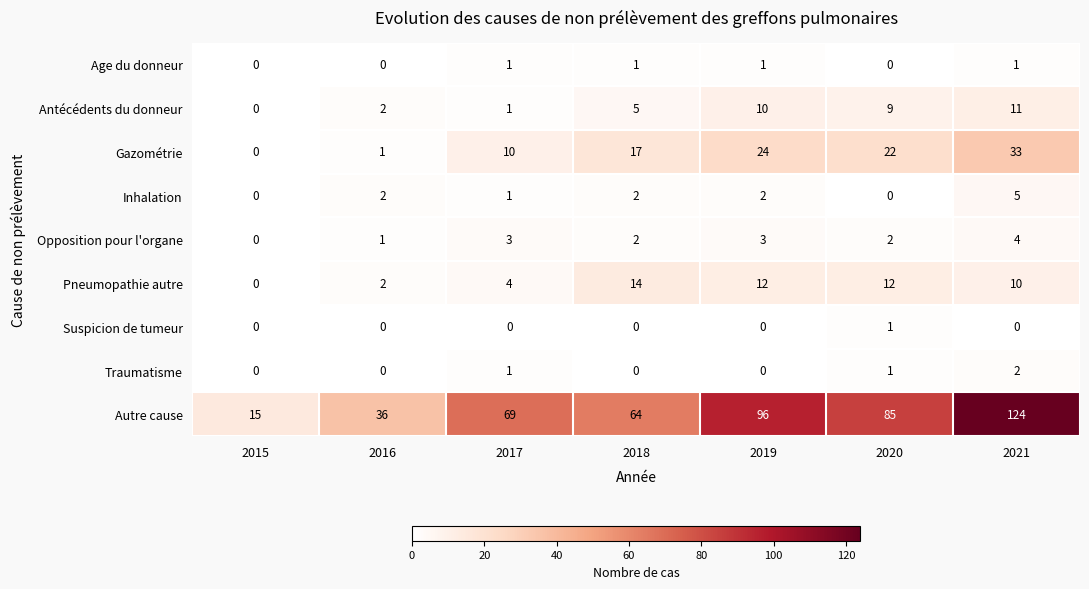

How many series are shown in this chart?

9